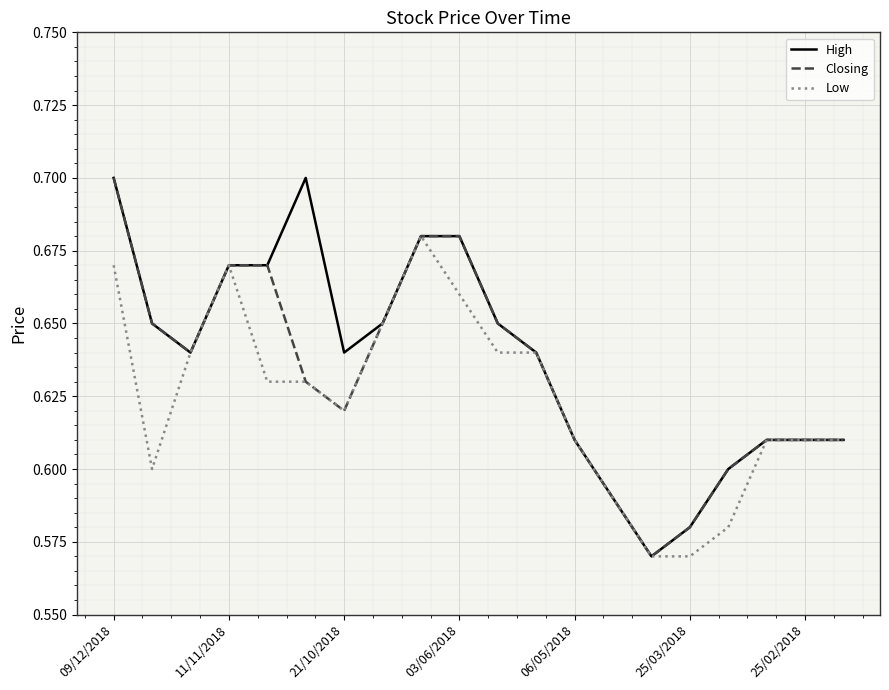

What is the smallest value displayed?

0.6